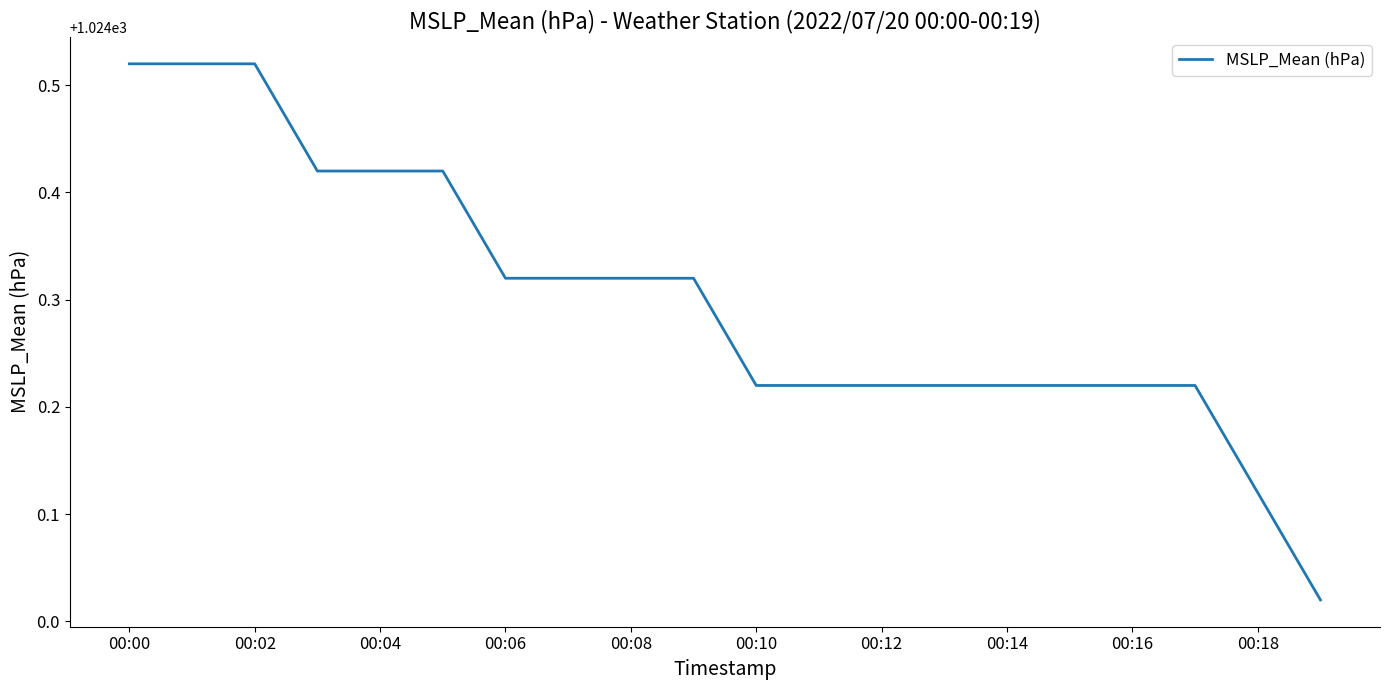

What is the difference between the maximum and minimum values?

0.5